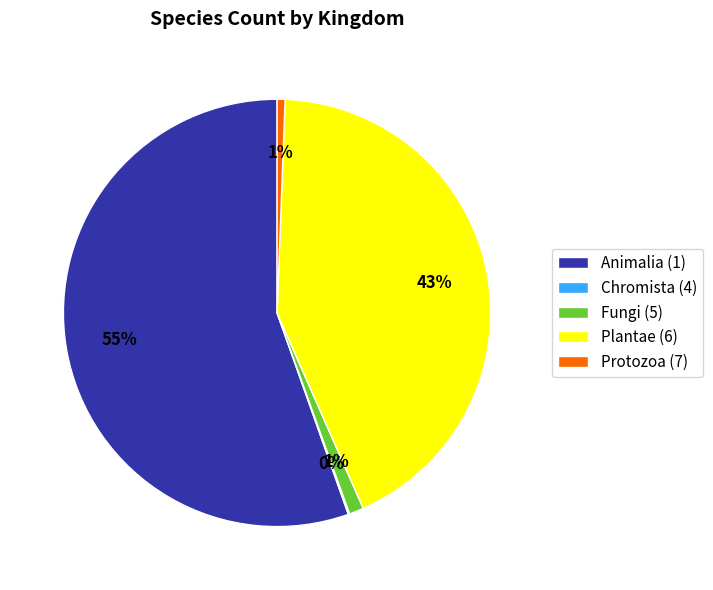

To the nearest percent, what is the average slice percentage?

20%